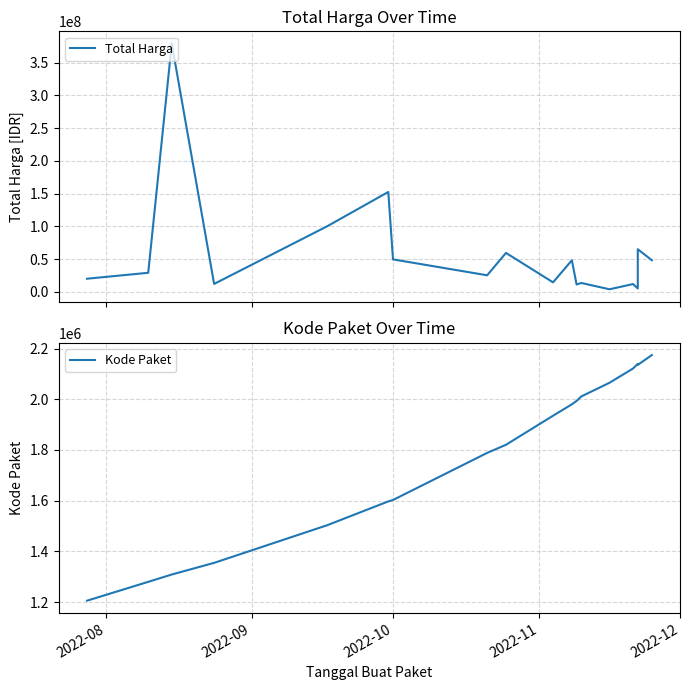

What is the sum of all Kode Paket values?

32015607